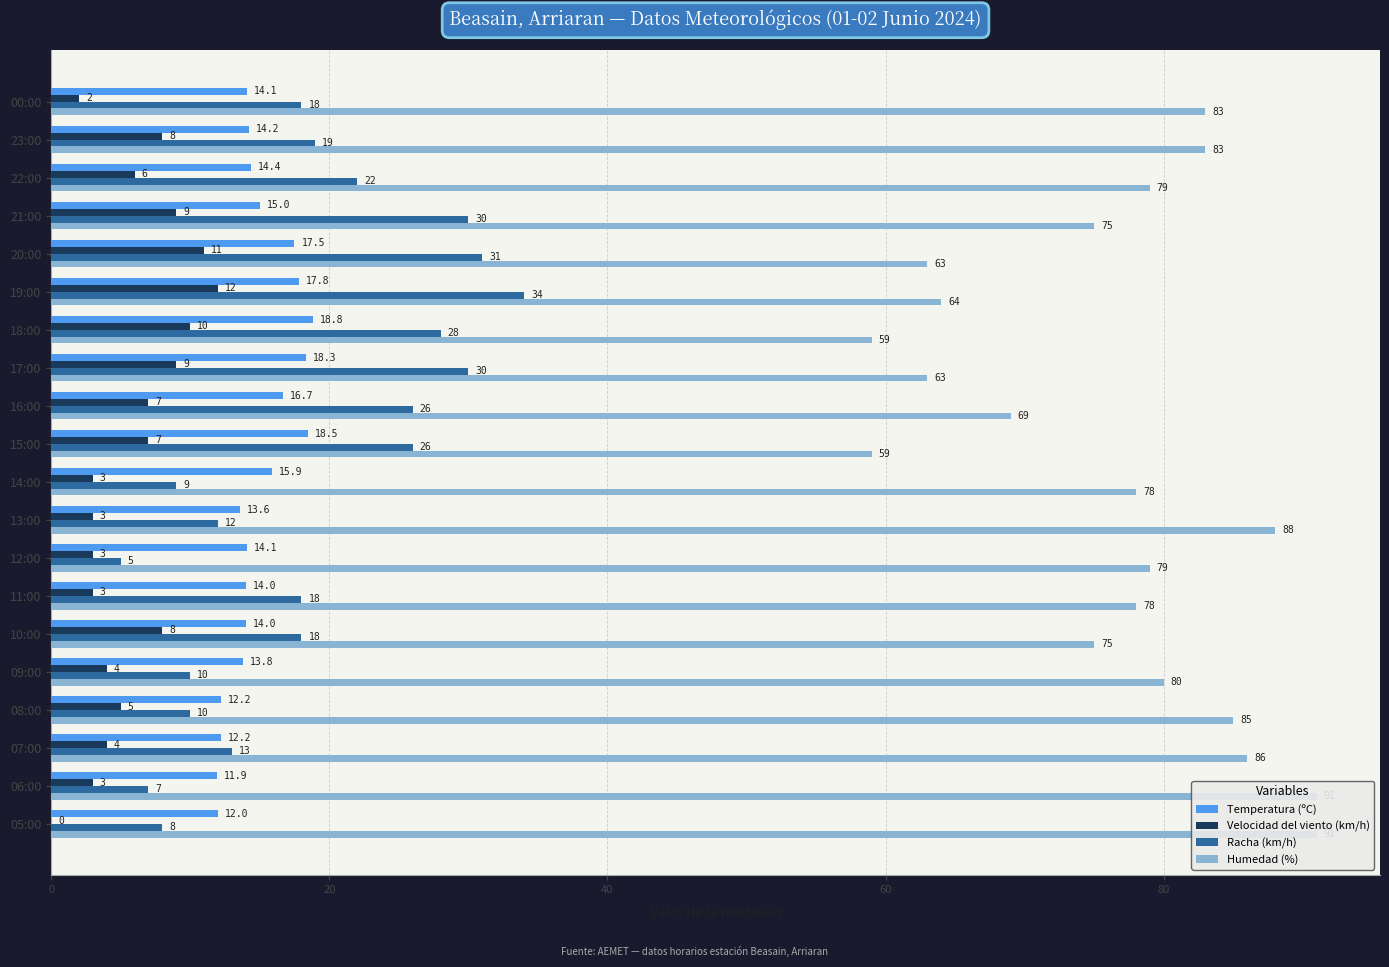

What is the value of the Humedad (%) bar at the 14th from the left?

78.0